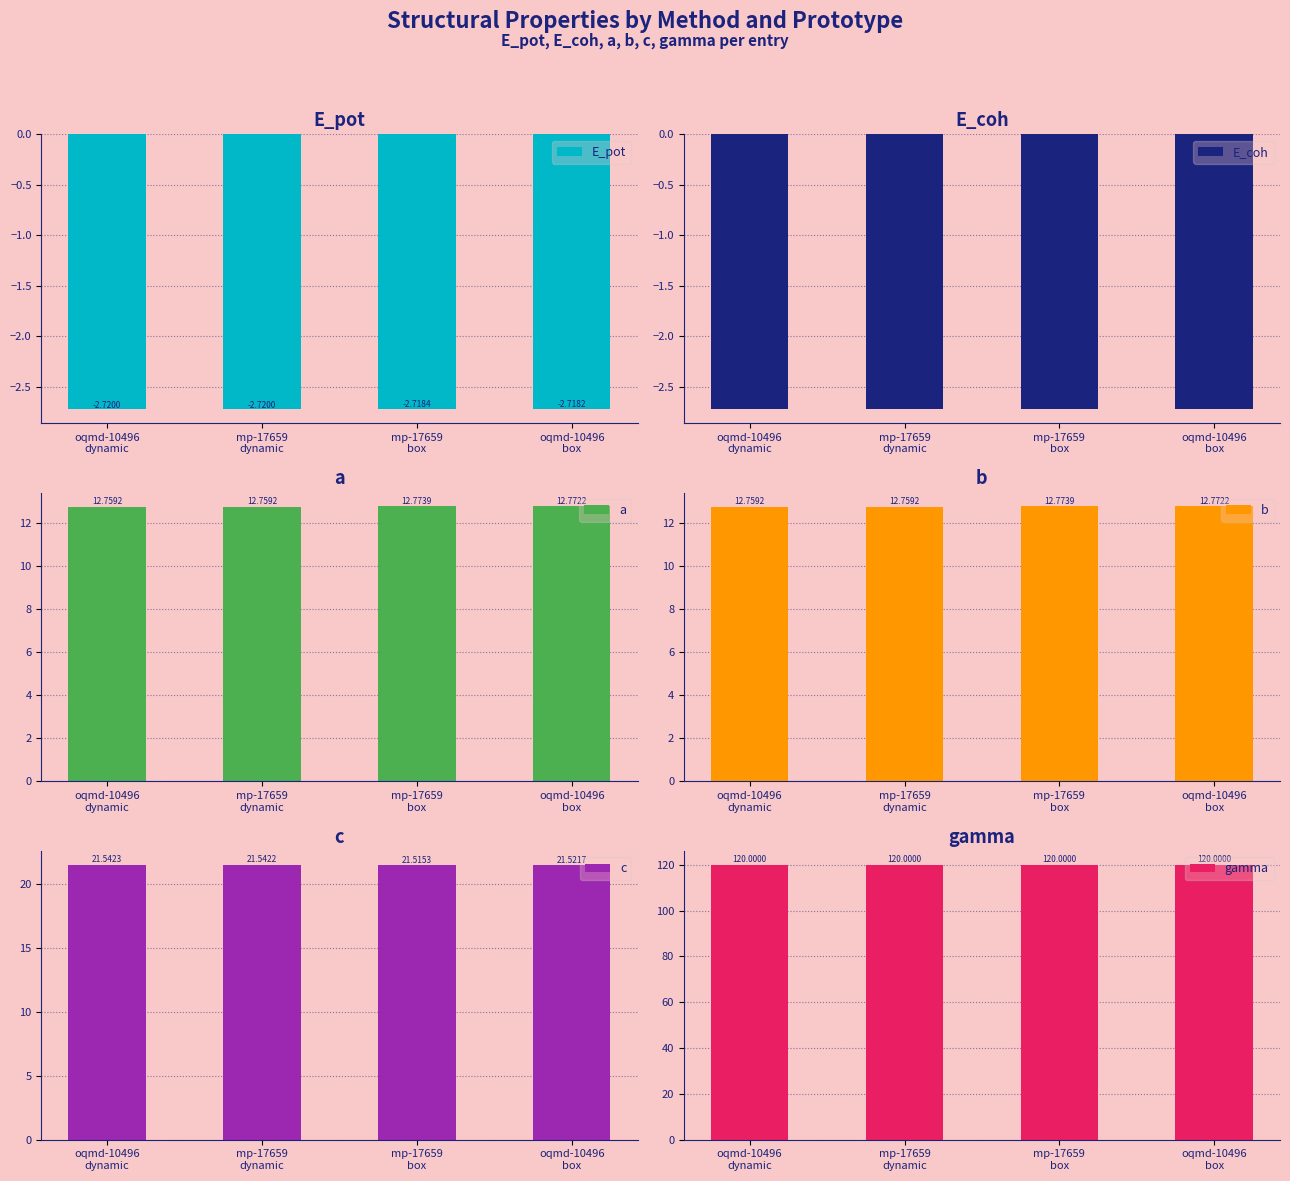

Reading left to right, transcribe all the data shown in this chart.

E_pot: oqmd-10496
dynamic=-2.7	mp-17659
dynamic=-2.7	mp-17659
box=-2.7	oqmd-10496
box=-2.7
E_coh: oqmd-10496
dynamic=-2.7	mp-17659
dynamic=-2.7	mp-17659
box=-2.7	oqmd-10496
box=-2.7
a: oqmd-10496
dynamic=12.8	mp-17659
dynamic=12.8	mp-17659
box=12.8	oqmd-10496
box=12.8
b: oqmd-10496
dynamic=12.8	mp-17659
dynamic=12.8	mp-17659
box=12.8	oqmd-10496
box=12.8
c: oqmd-10496
dynamic=21.5	mp-17659
dynamic=21.5	mp-17659
box=21.5	oqmd-10496
box=21.5
gamma: oqmd-10496
dynamic=120.0	mp-17659
dynamic=120.0	mp-17659
box=120.0	oqmd-10496
box=120.0